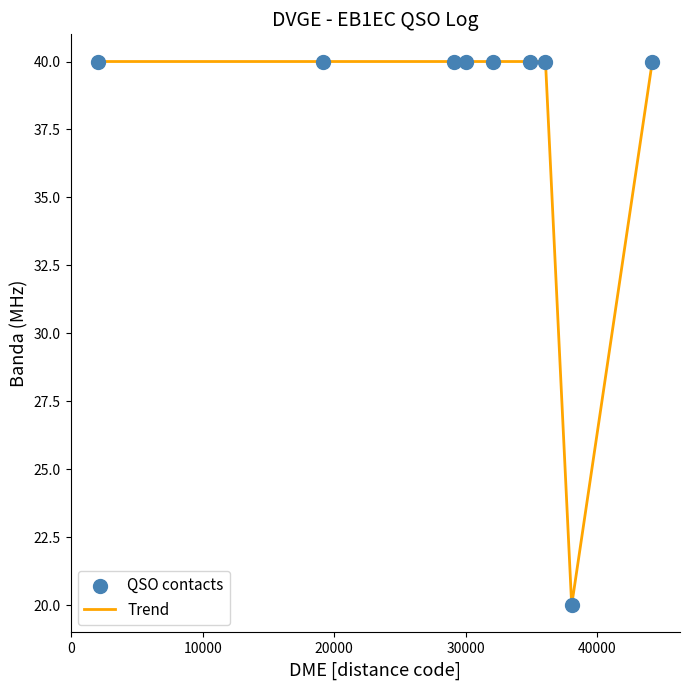

What is the difference between the maximum and minimum values?

20